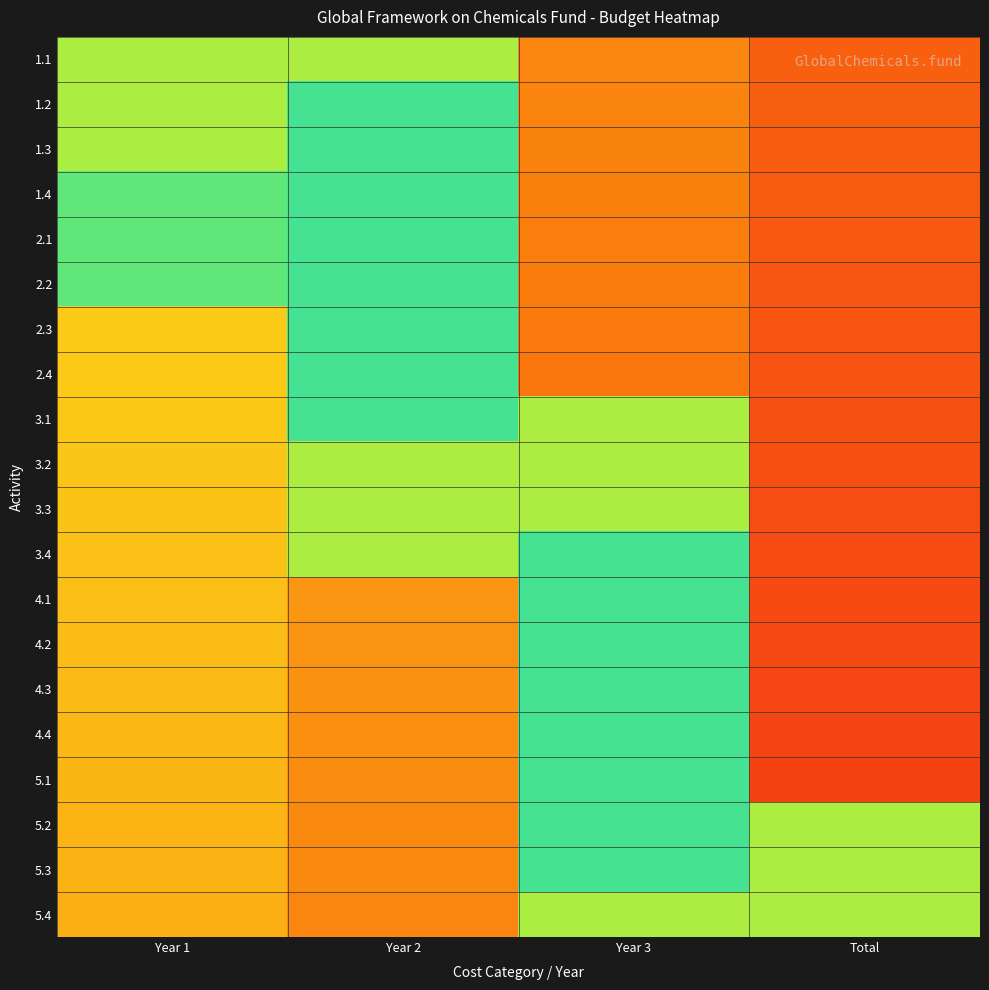

Which label corresponds to the smallest value in the chart?

Total